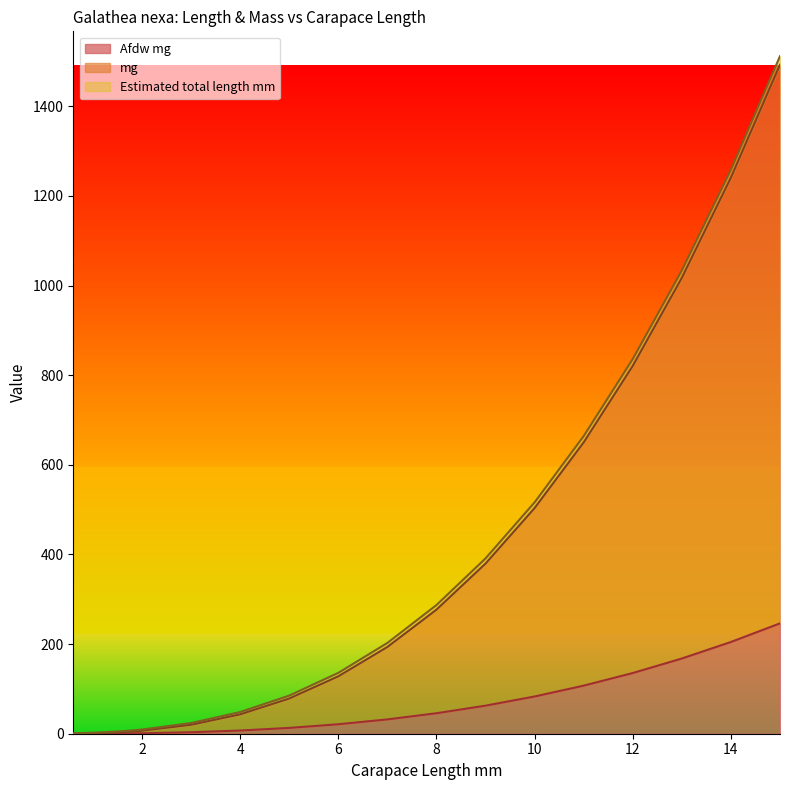

The value of Afdw mg at 0.8 is 0.0. True or false?

False